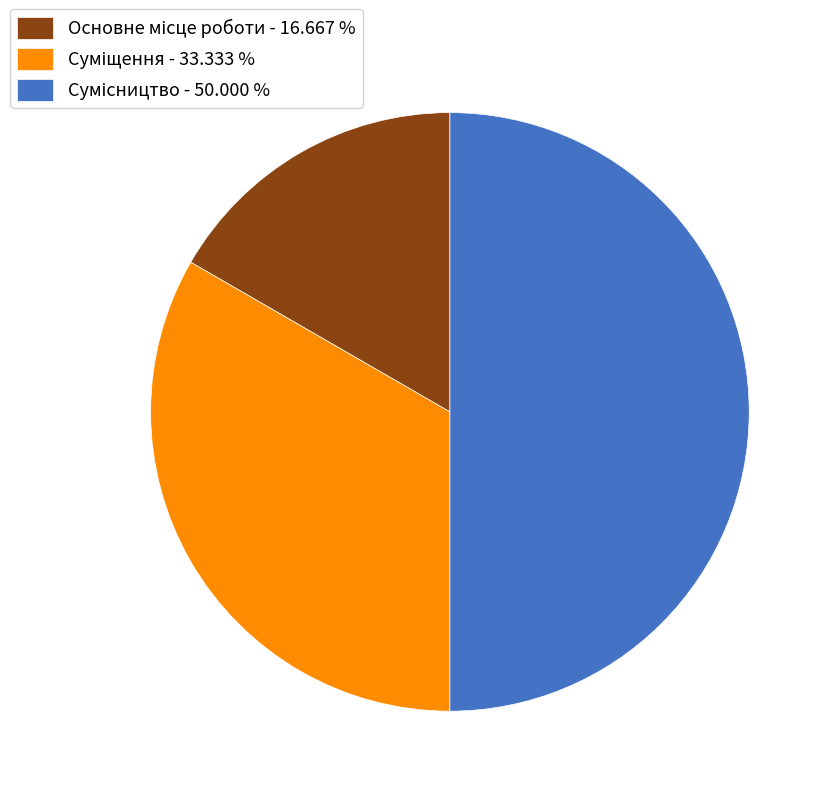

Between Сумісництво and Суміщення, which is larger?

Сумісництво